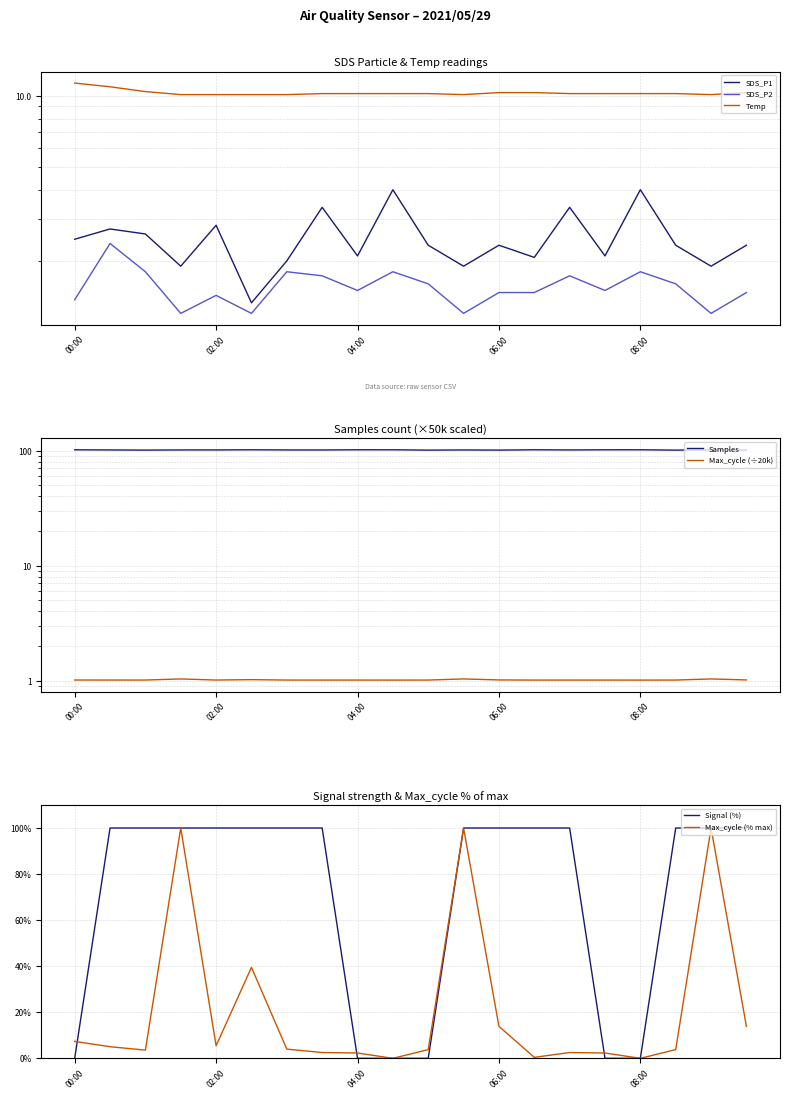

What is the spread (max minus min) of values at 06:00?

98.5